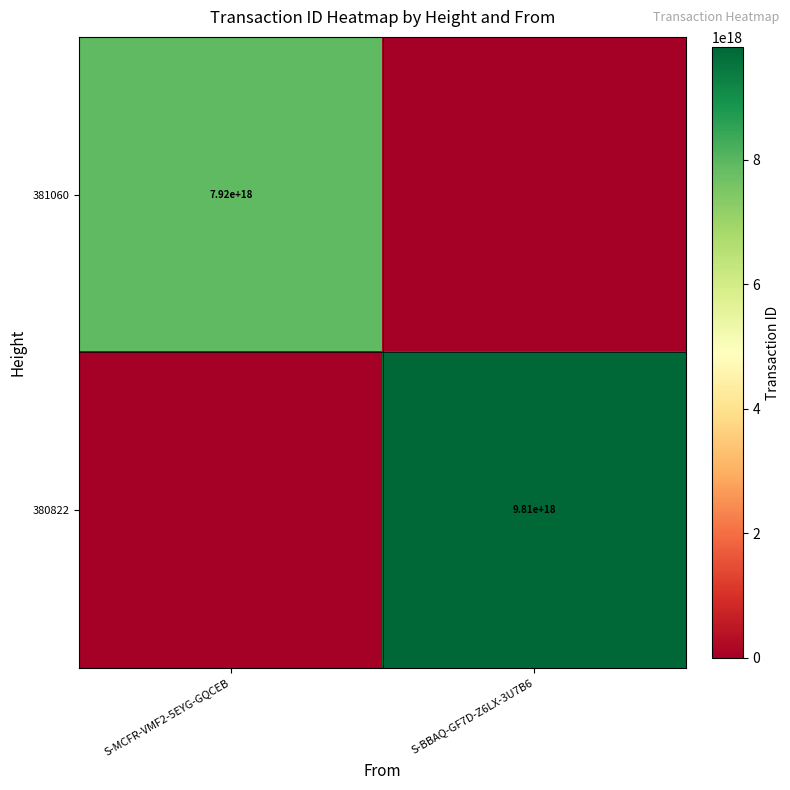

What is the greatest value displayed?

9812050171803105280